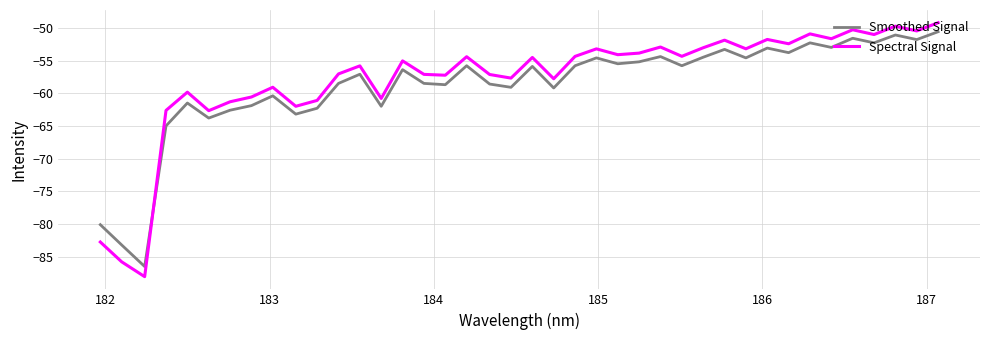

What is the highest value of the Smoothed Signal series?

-50.6